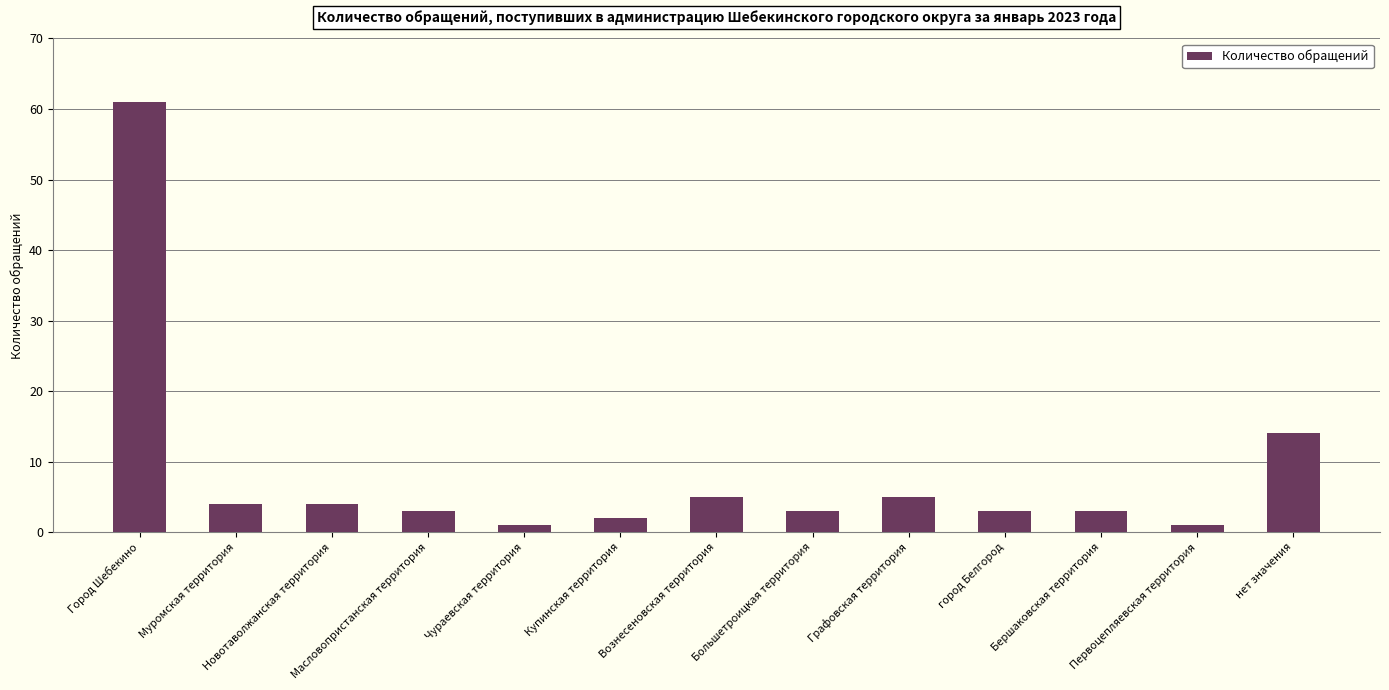

Does the chart contain any negative values?

No